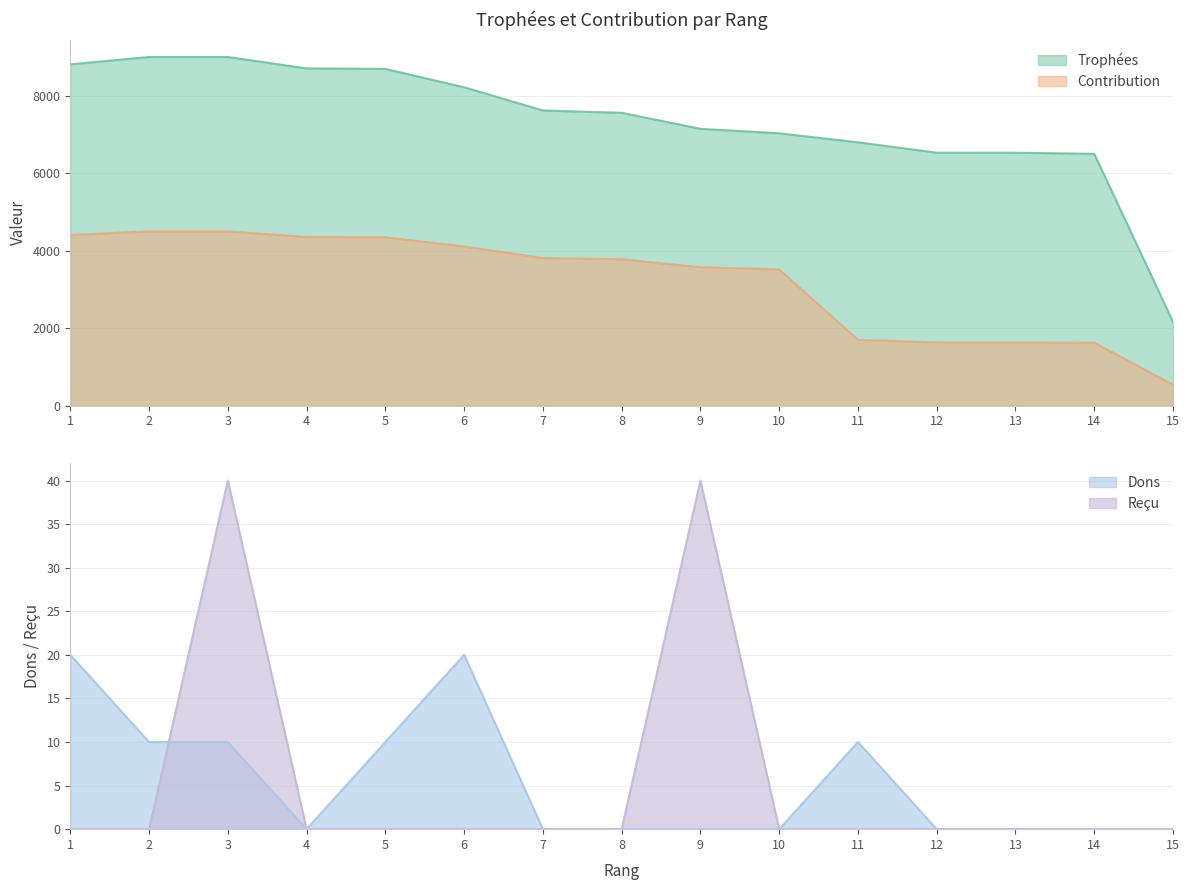

How many values in the Contribution series exceed 3779?

7